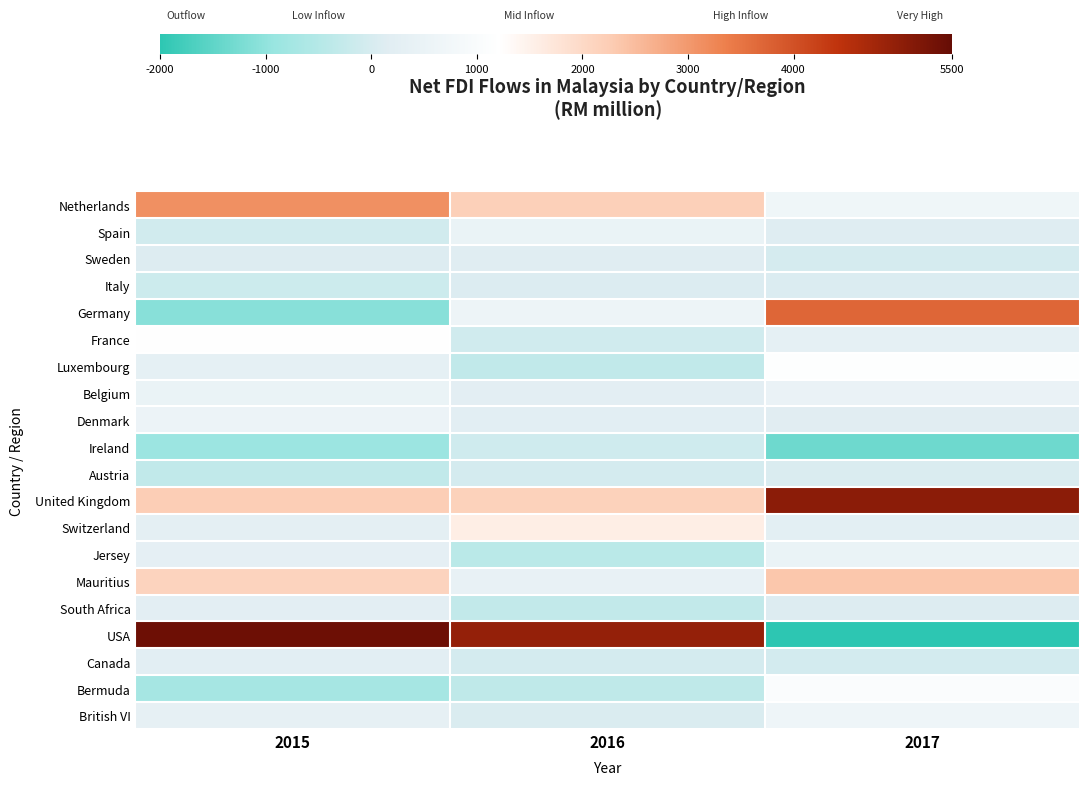

Which series has the largest range (max minus min)?

USA